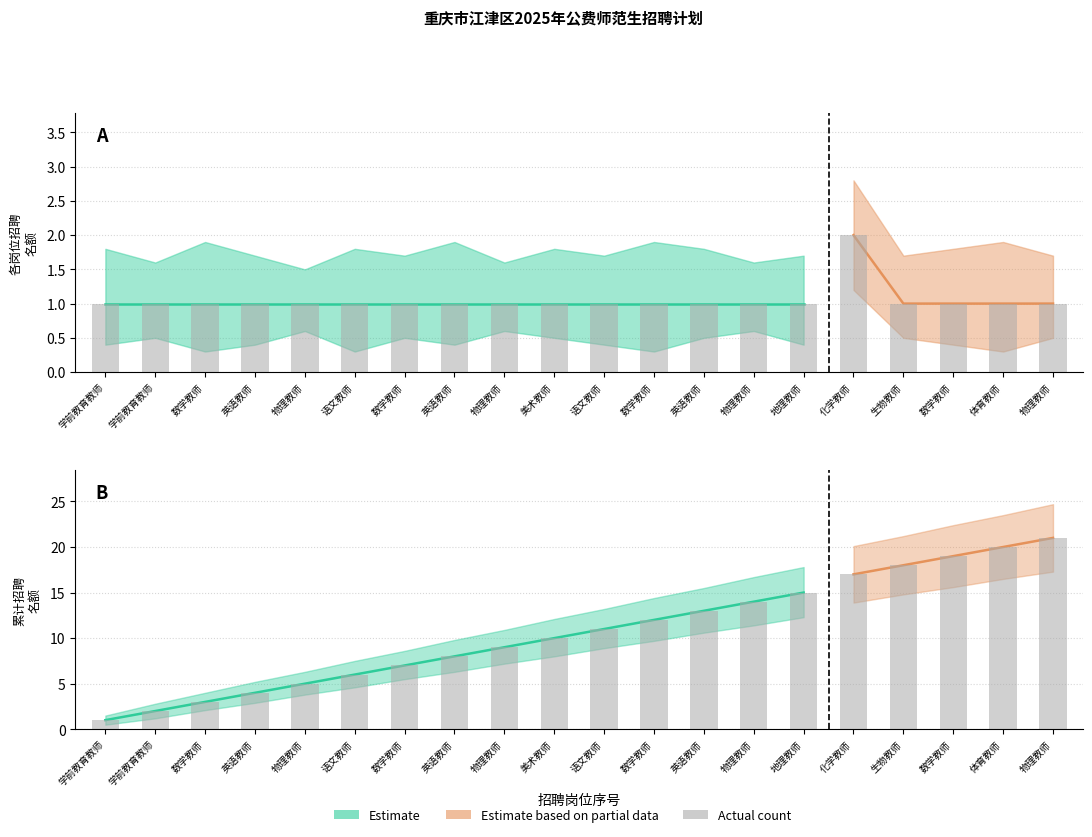

How many groups of bars are there?

20